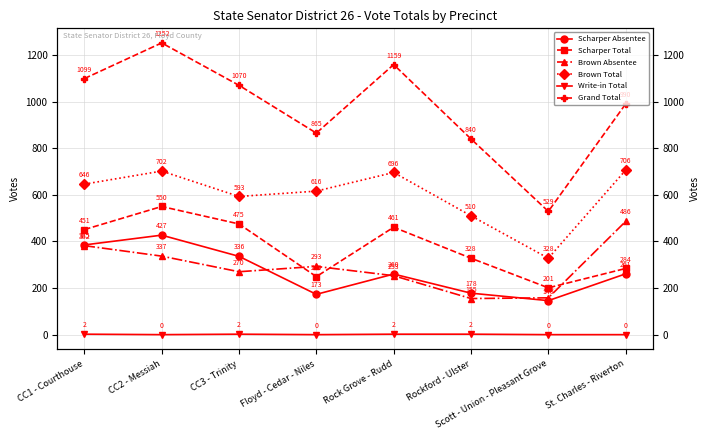

In Brown Absentee, how many points are lower than both neighbors (excluding endpoints)?

2